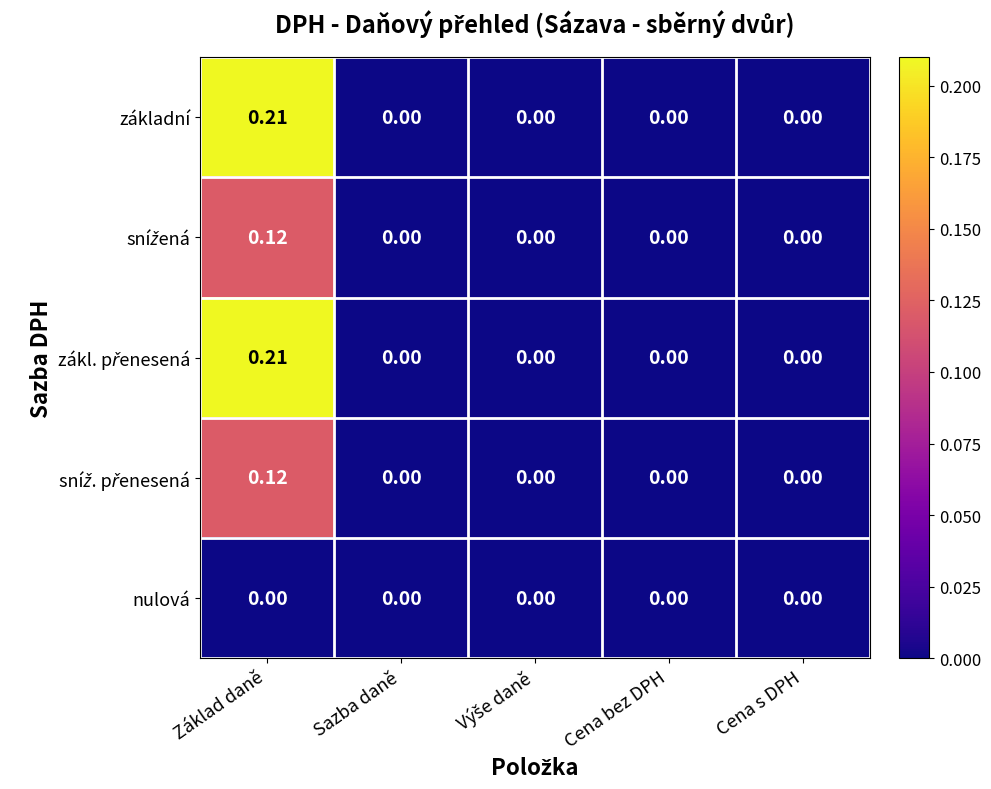

At which category is the sum across all series the highest?

Základ daně